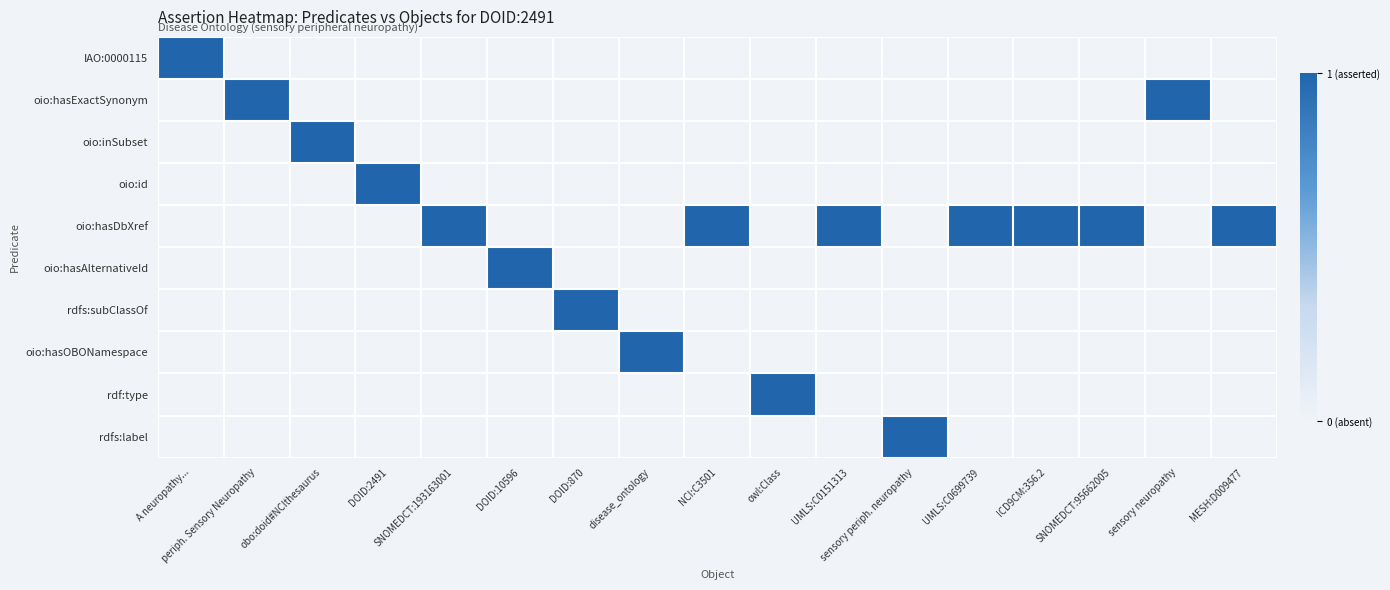

Between obo:doid#NCIthesaurus and ICD9CM:356.2, which is larger?

obo:doid#NCIthesaurus